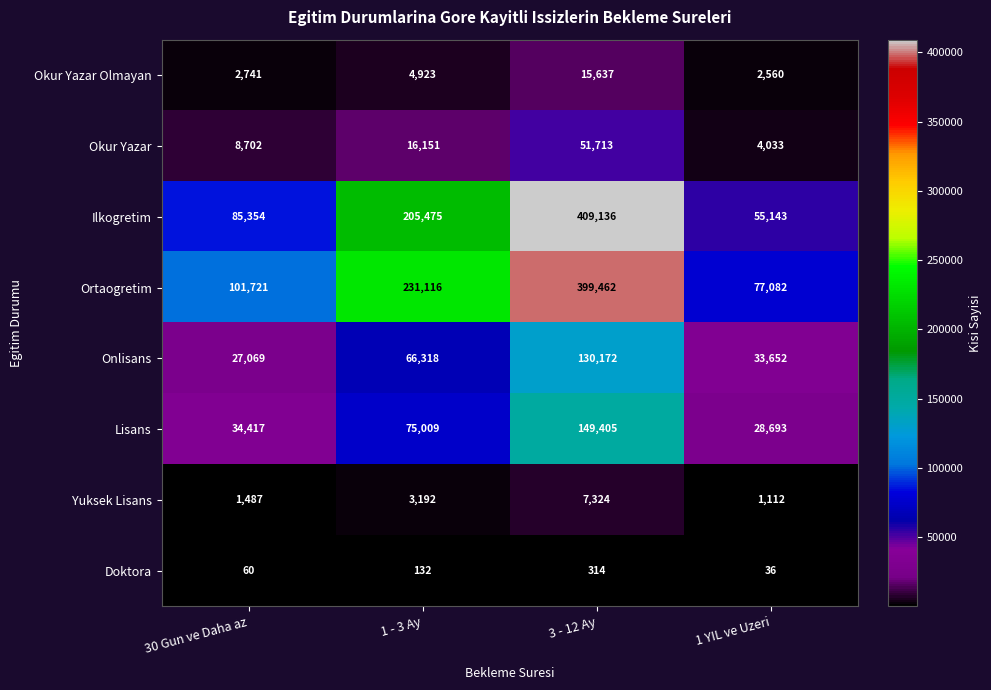

At which label is Yuksek Lisans closest to 4218?

1 - 3 Ay